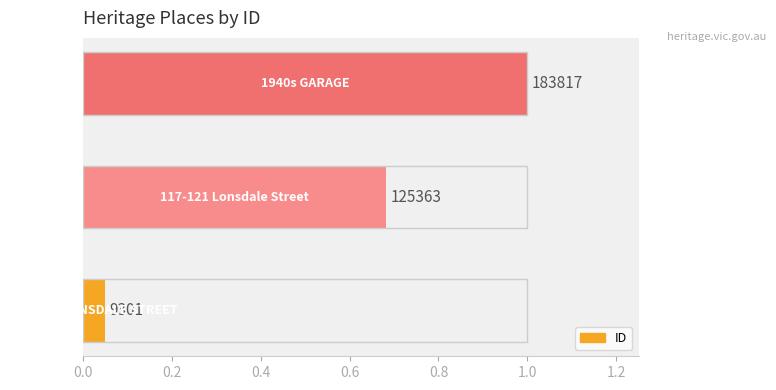

How many series are shown in this chart?

1